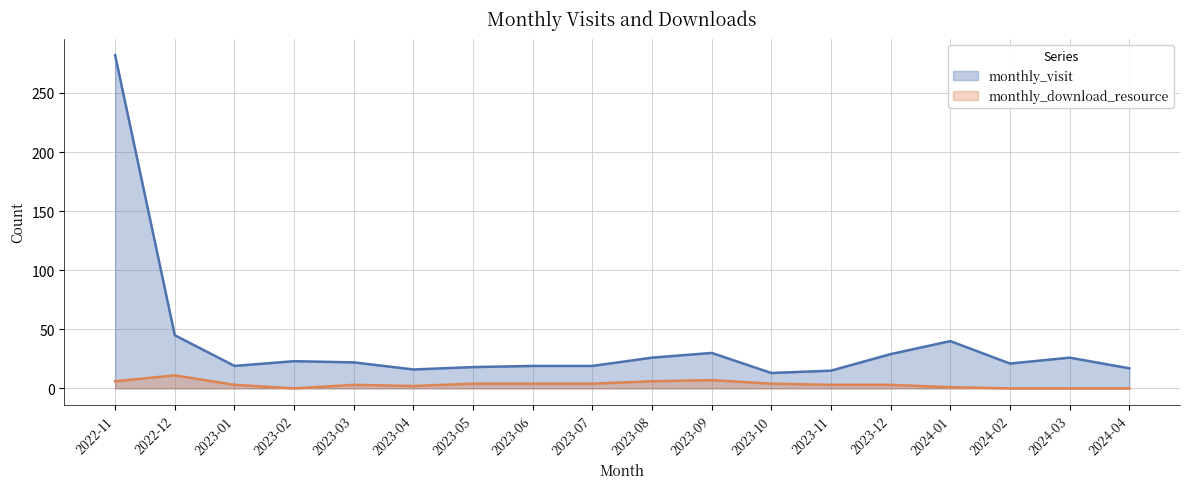

Between 2024-02 and 2023-01, which is larger?

2024-02